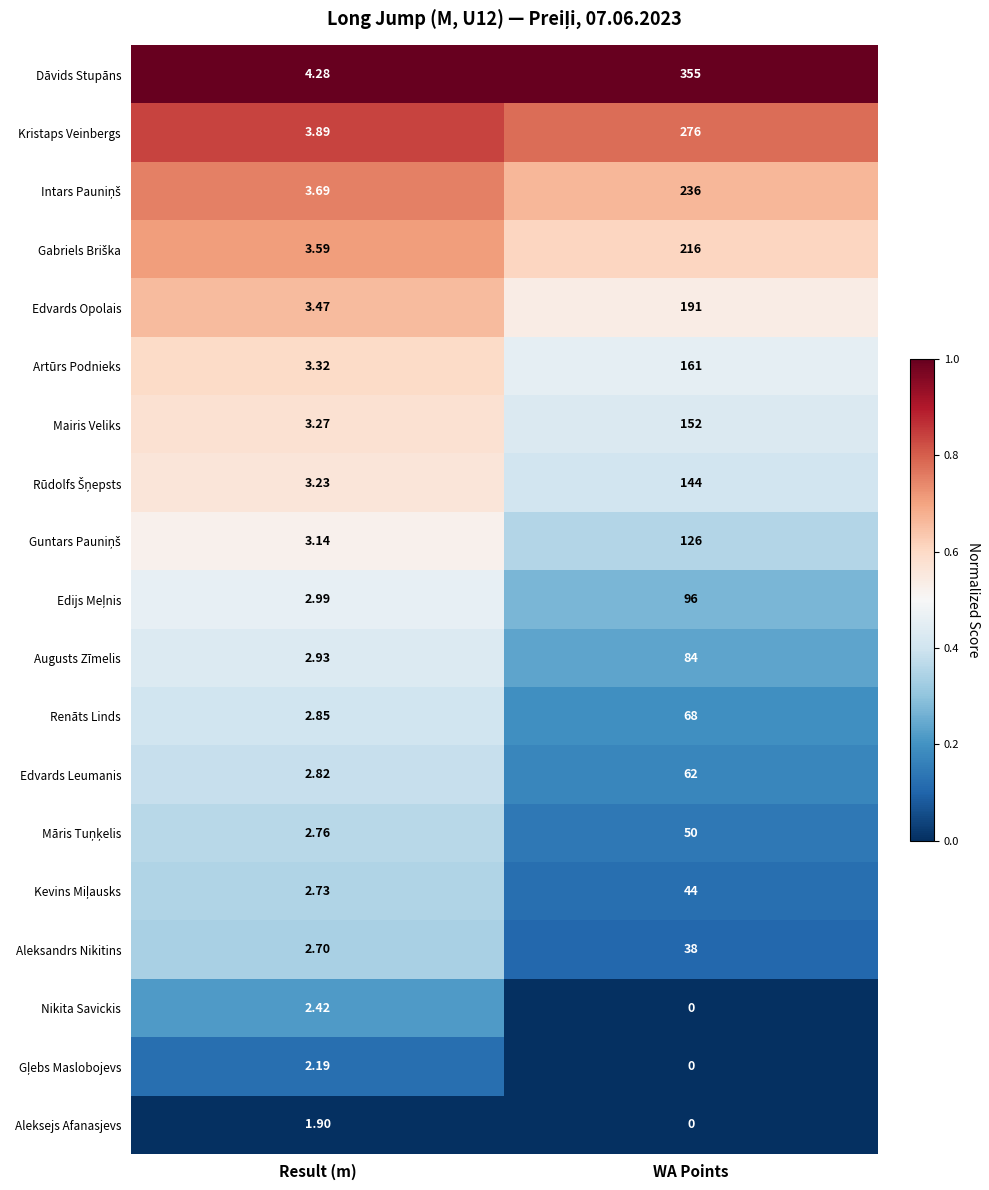

List the labels in order of Mairis Veliks value, smallest first.

Result (m), WA Points